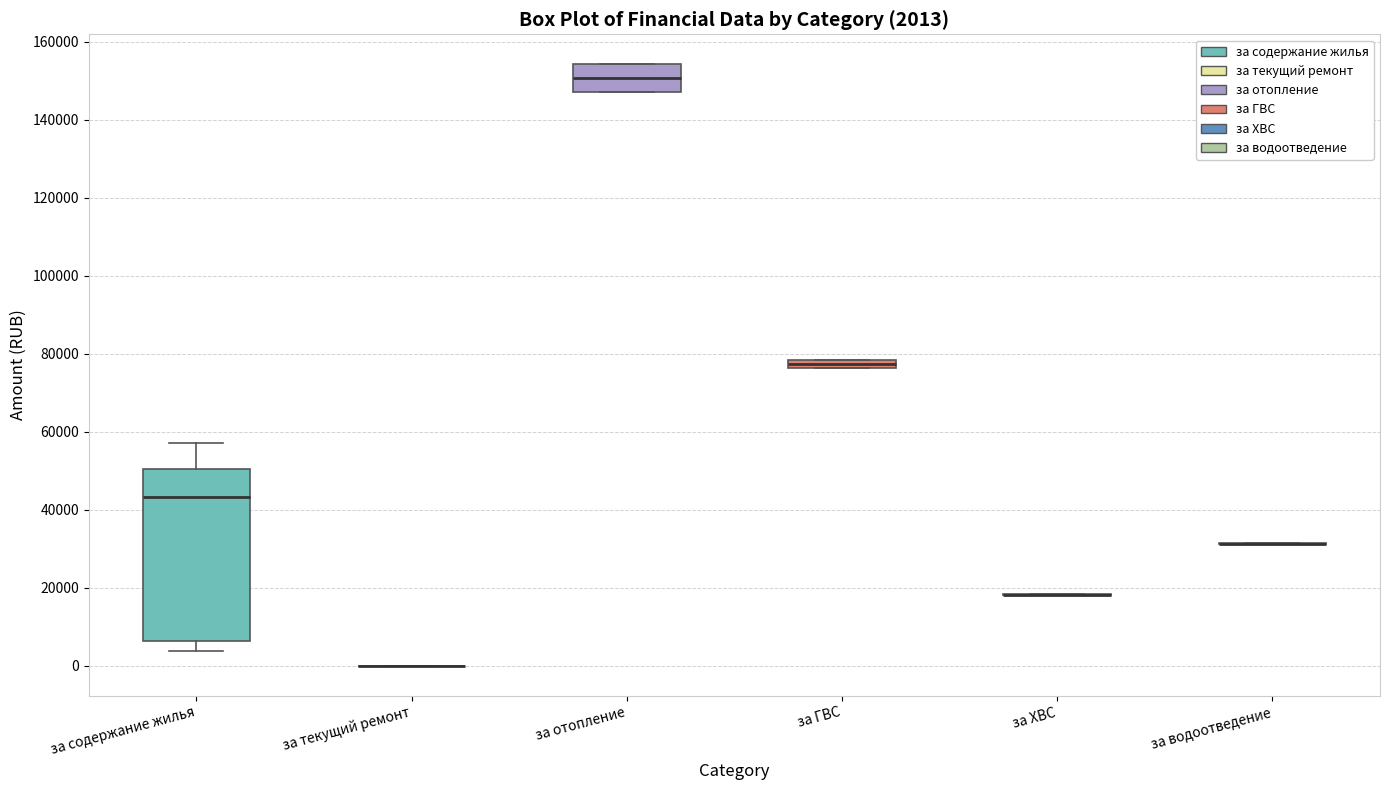

Which box is the tallest, from its lower edge to its upper edge?

за содержание жилья